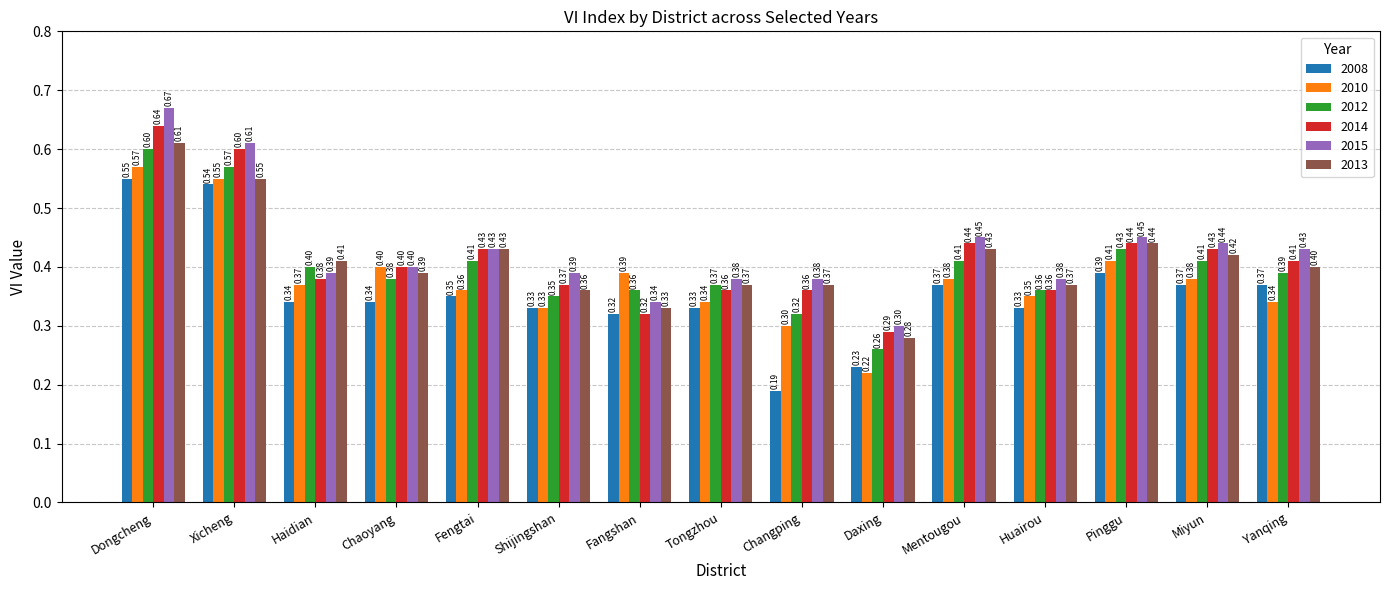

How many bars are there in total?

90